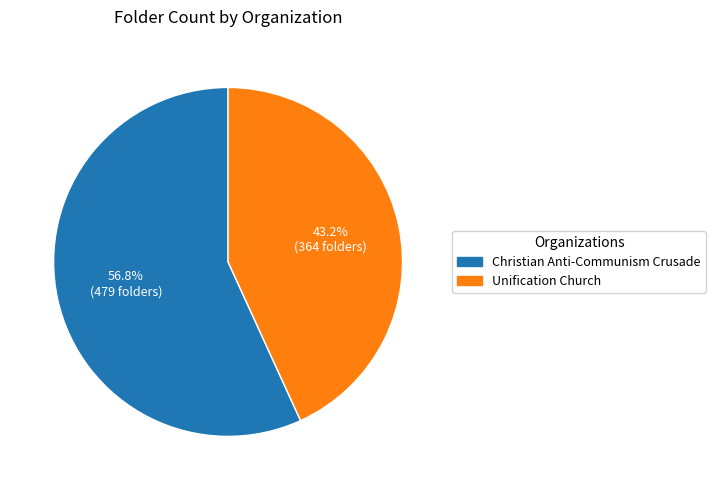

What percentage is NOT represented by Unification Church?

56.8%